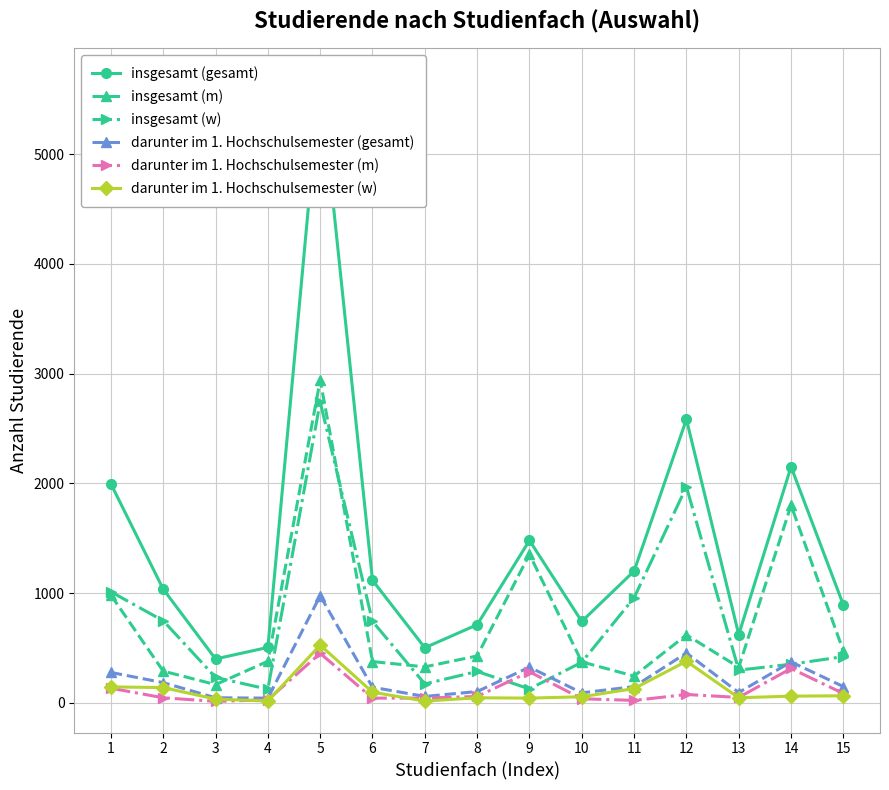

What is the difference between the second highest and minimum values in the insgesamt (m) series?

1635